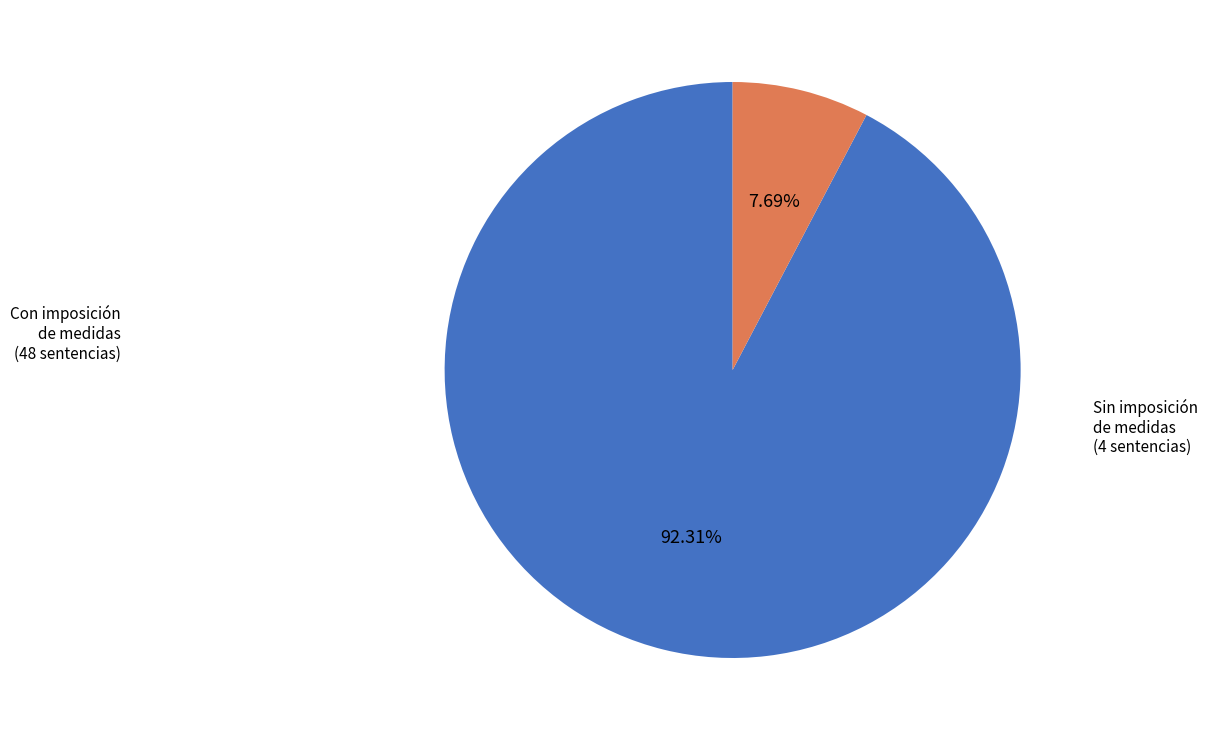

Does any single category account for the majority?

Yes